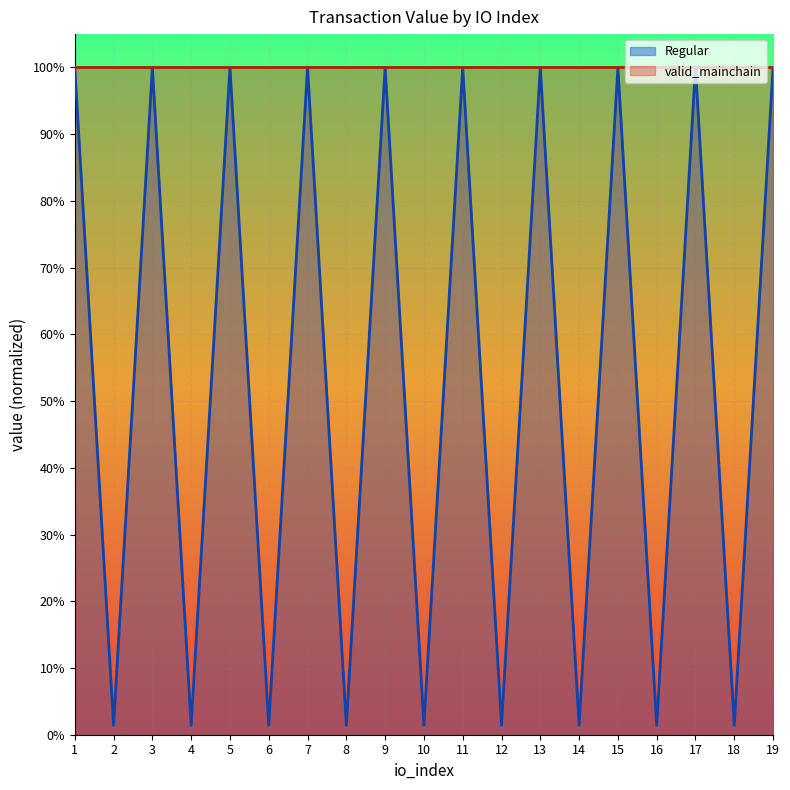

Reading left to right, what are all the values shown in this chart?

1=1.0	2=0.0	3=1.0	4=0.0	5=1.0	6=0.0	7=1.0	8=0.0	9=1.0	10=0.0	11=1.0	12=0.0	13=1.0	14=0.0	15=1.0	16=0.0	17=1.0	18=0.0	19=1.0